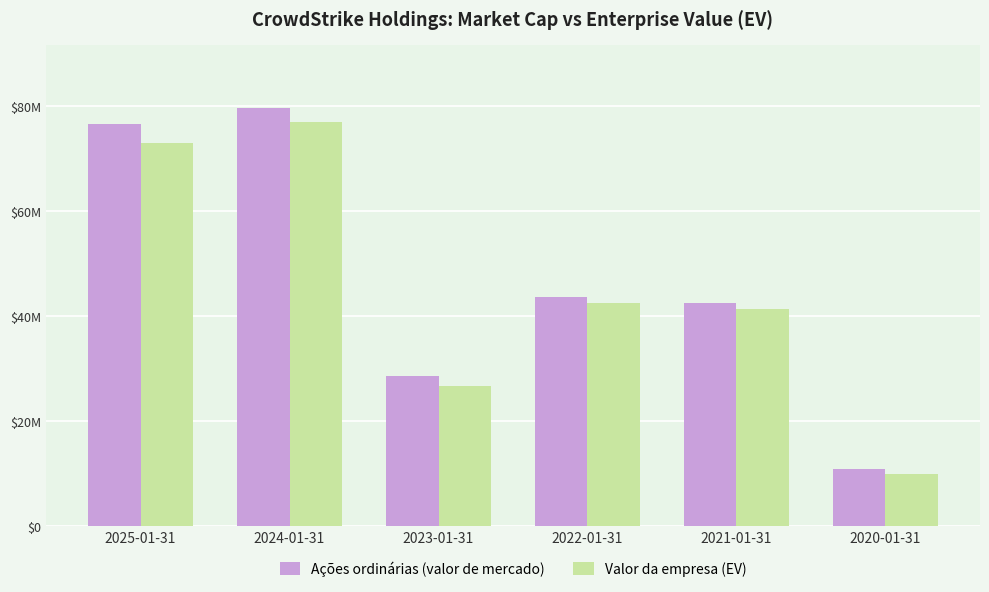

The Ações ordinárias (valor de mercado) series shows 76558183 at 2025-01-31. True or false?

True